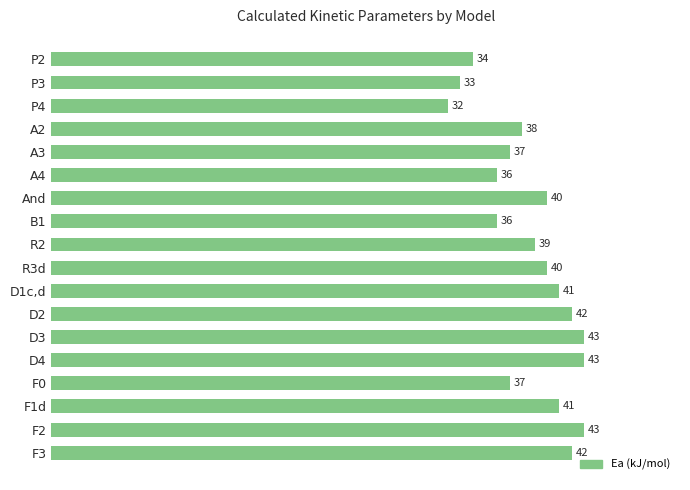

The chart shows a value of 43 at D3. True or false?

True